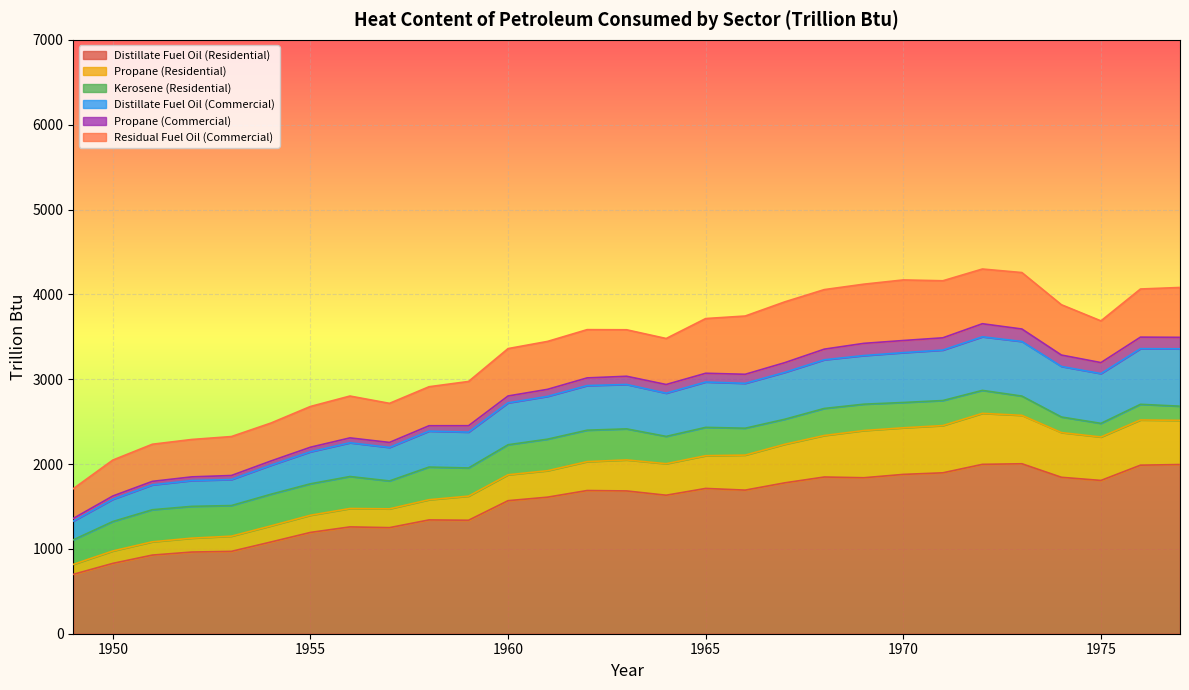

After their last crossing, which series has the higher values: Residual Fuel Oil (Commercial) or Propane (Residential)?

Residual Fuel Oil (Commercial)